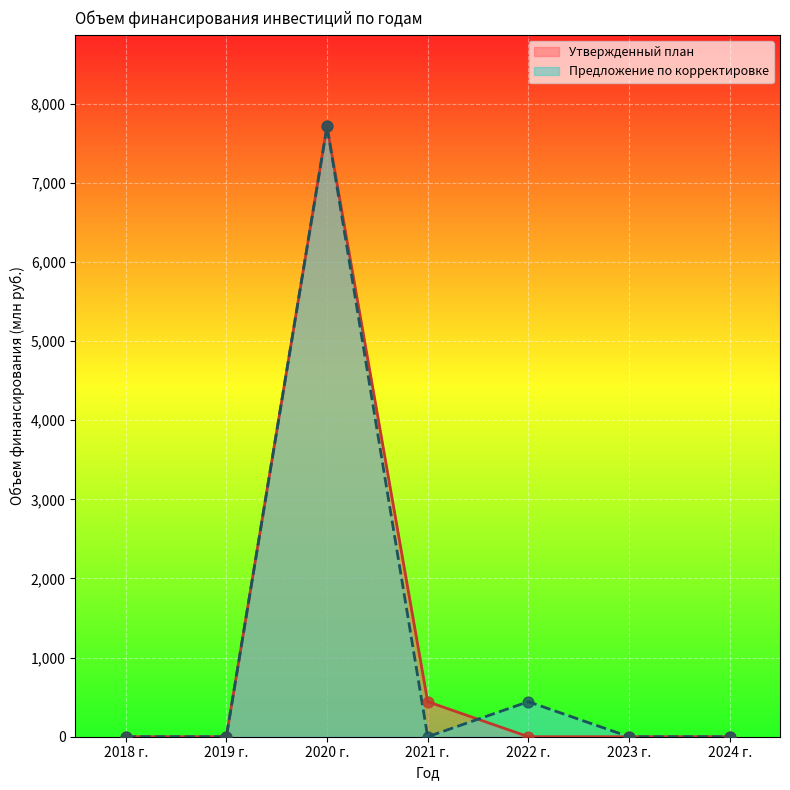

Is the value of Утвержденный план at 2018 г. greater than the value of Предложение по корректировке at 2024 г.?

No